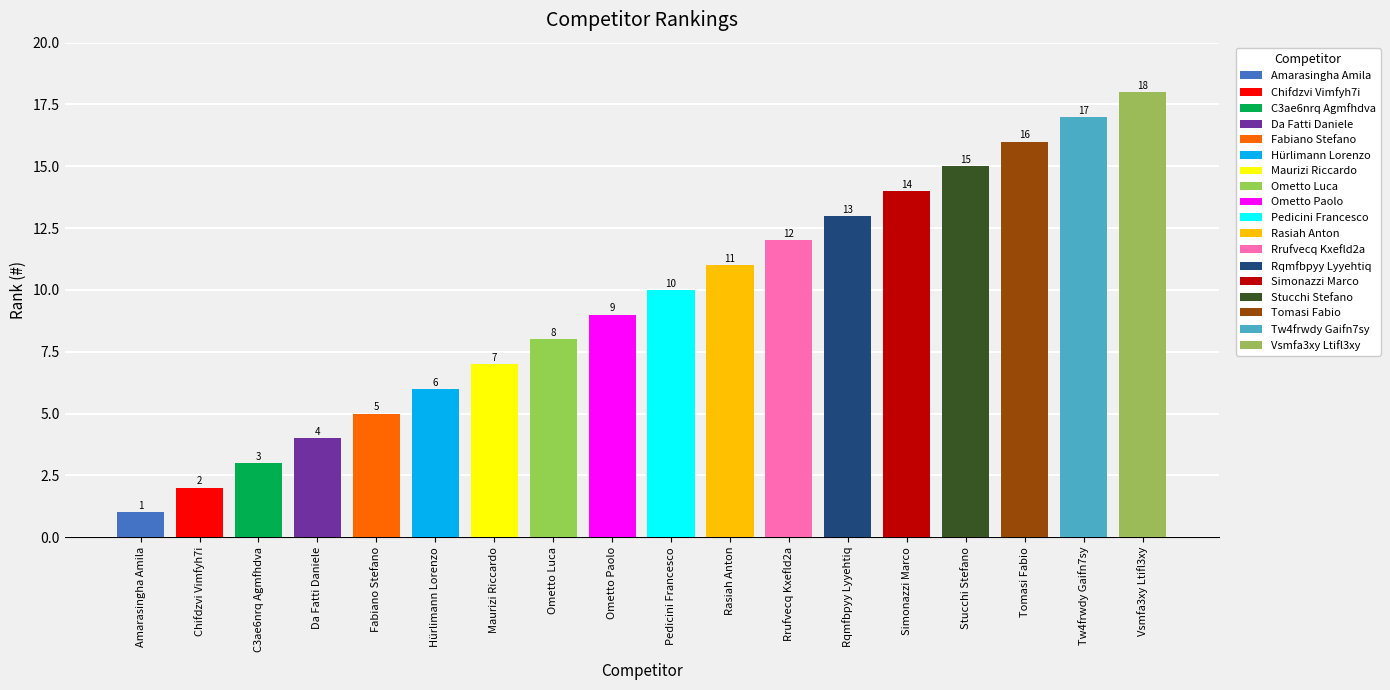

What is the greatest value displayed?

18